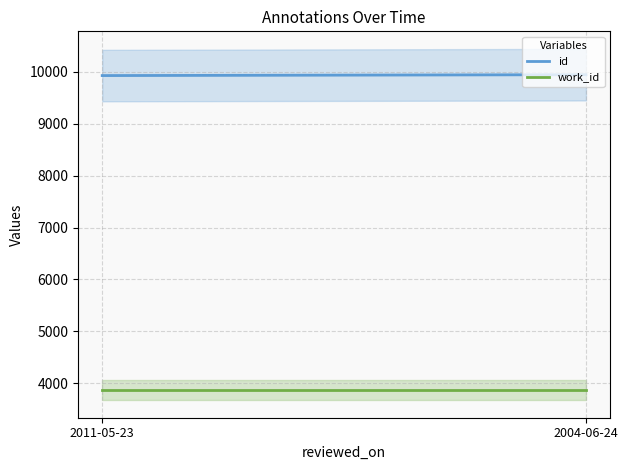

What value does the id series have at 2004-06-24, to the nearest 10?

9950